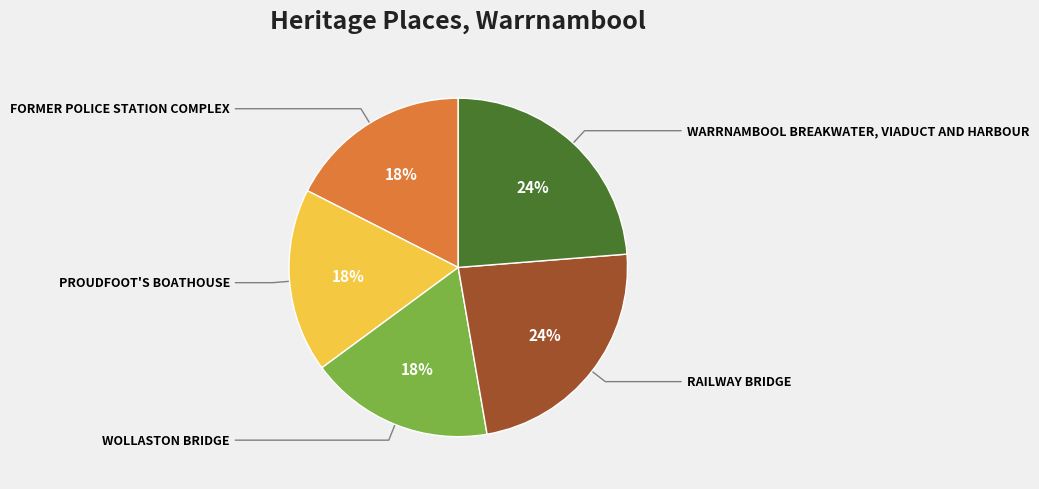

To the nearest percent, what is the combined percentage of FORMER POLICE STATION COMPLEX and WARRNAMBOOL BREAKWATER, VIADUCT AND HARBOUR?

41%